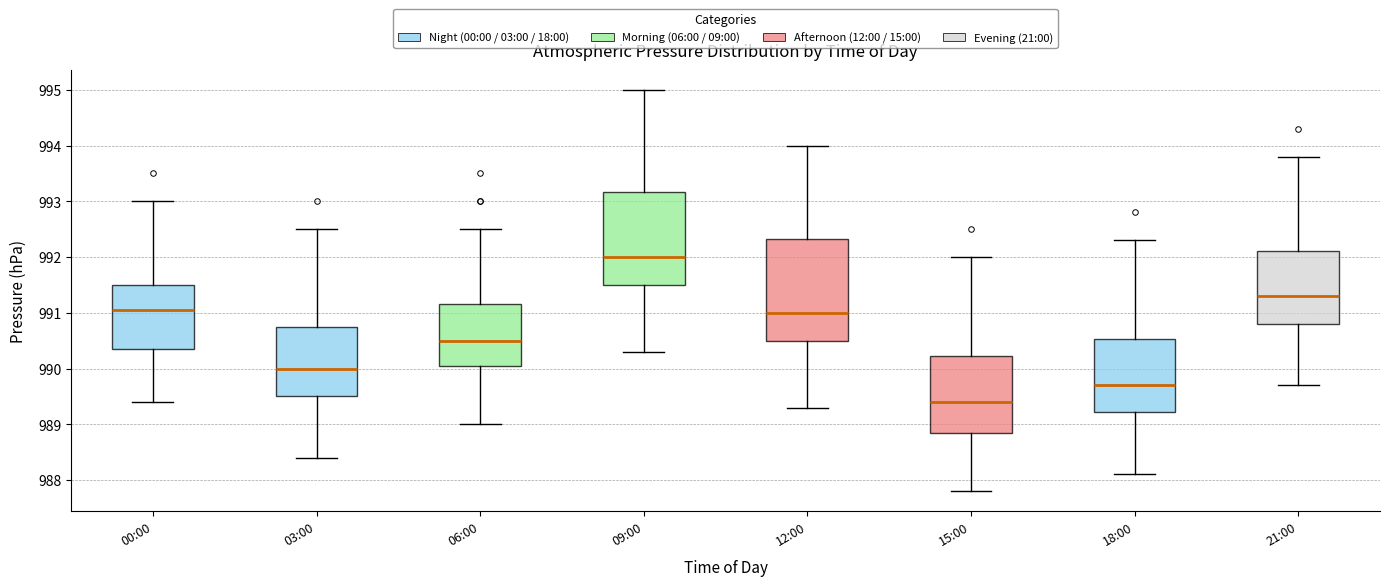

Reading left to right, read every box against the y-axis: the position of its median line, the range the box covers, and the ends of its whiskers. The values are not printed on the chart, so give them approximately, as read against the axis.

00:00: median 991.1, box 990.4 to 991.5, whiskers 989.4 to 993.0
03:00: median 990.0, box 989.5 to 990.8, whiskers 988.4 to 992.5
06:00: median 990.5, box 990.1 to 991.2, whiskers 989.0 to 992.5
09:00: median 992.0, box 991.5 to 993.2, whiskers 990.3 to 995.0
12:00: median 991.0, box 990.5 to 992.3, whiskers 989.3 to 994.0
15:00: median 989.4, box 988.9 to 990.2, whiskers 987.8 to 992.0
18:00: median 989.7, box 989.2 to 990.5, whiskers 988.1 to 992.3
21:00: median 991.3, box 990.8 to 992.1, whiskers 989.7 to 993.8